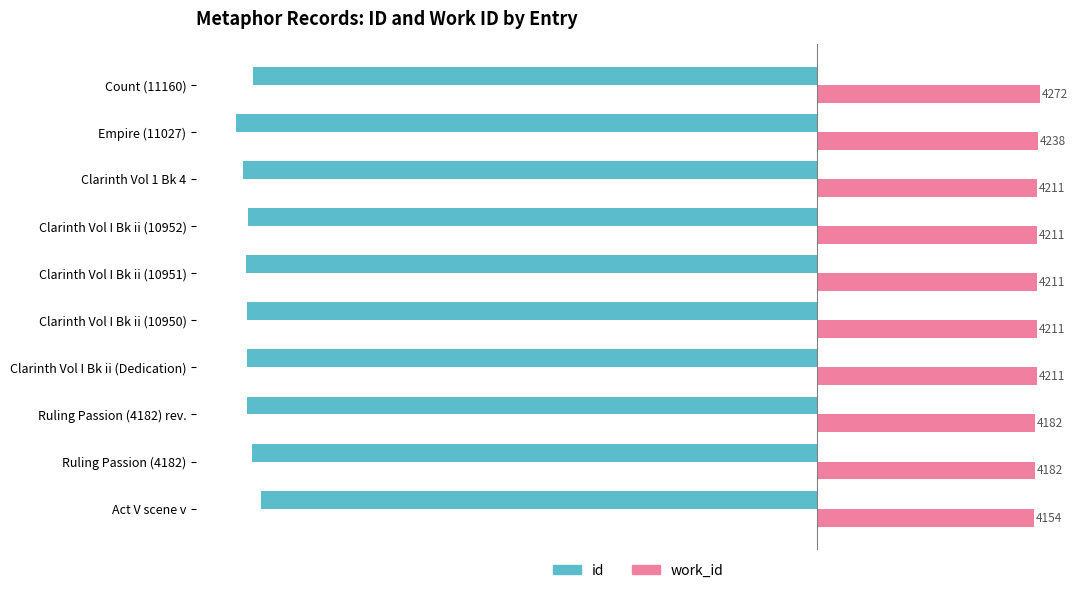

Which series has the largest total across all categories?

work_id